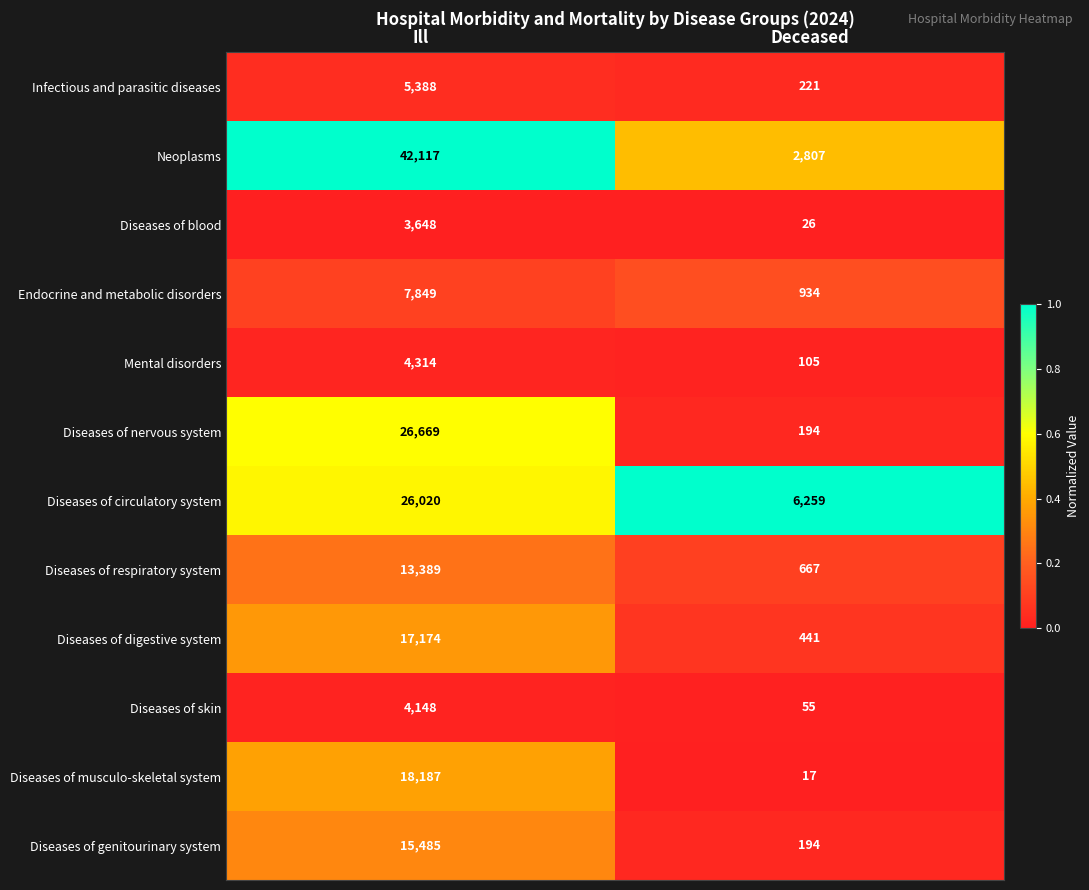

Which series has the widest spread of values?

Neoplasms